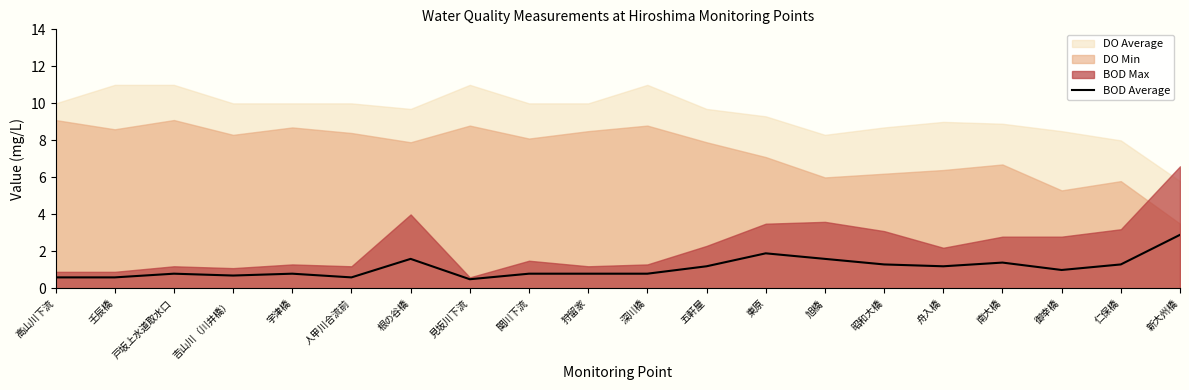

Count the number of categories in the chart.

20